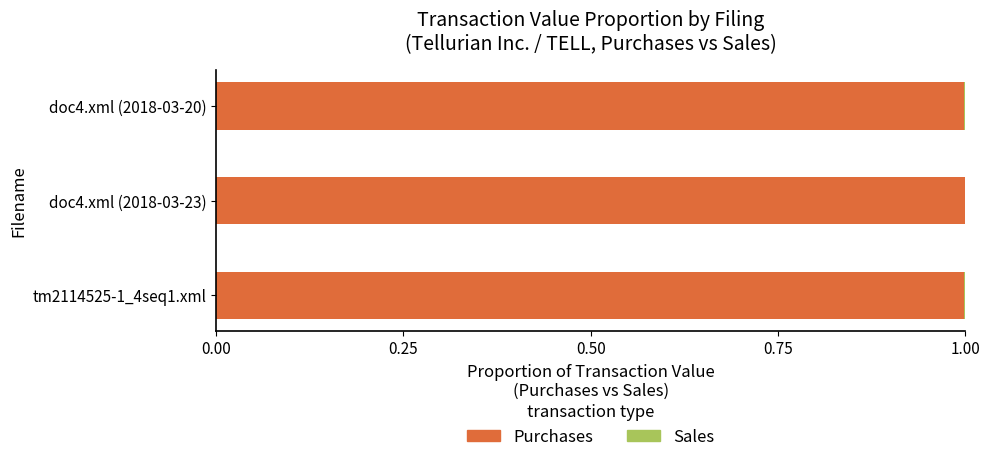

What is the sum of all Purchases values?

3.0